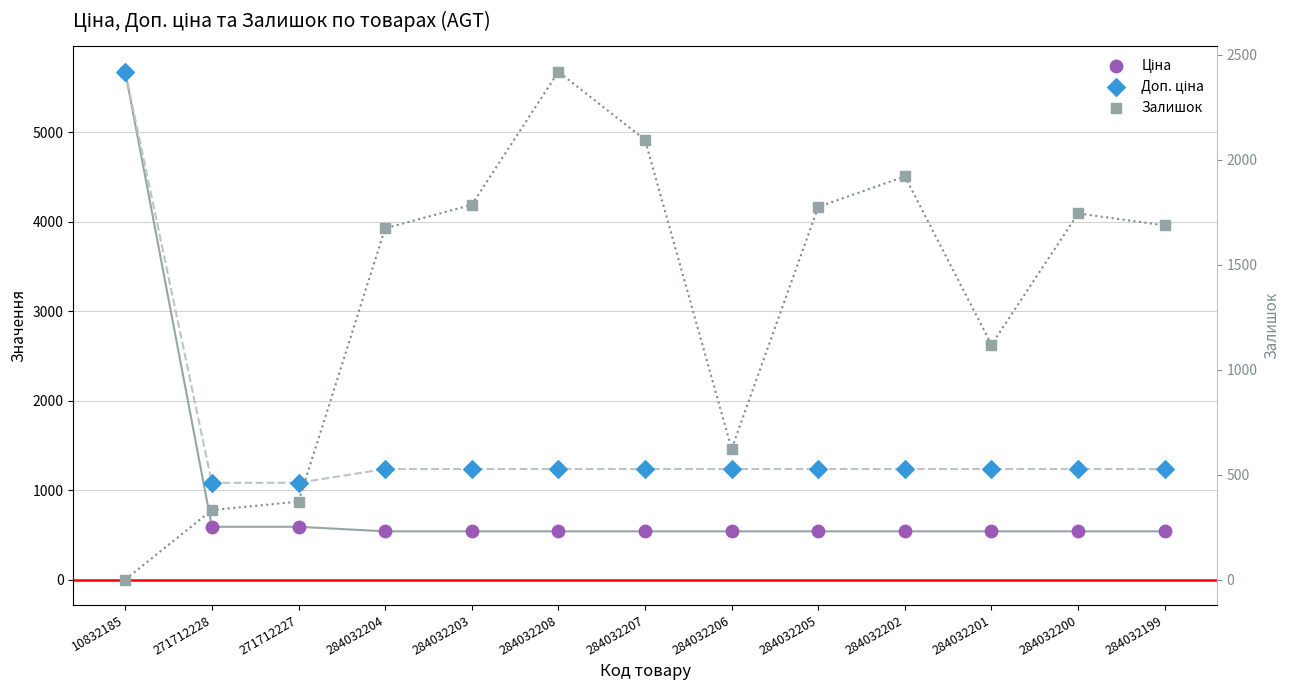

What are all the series names shown in the legend?

Ціна, Доп. ціна, Залишок